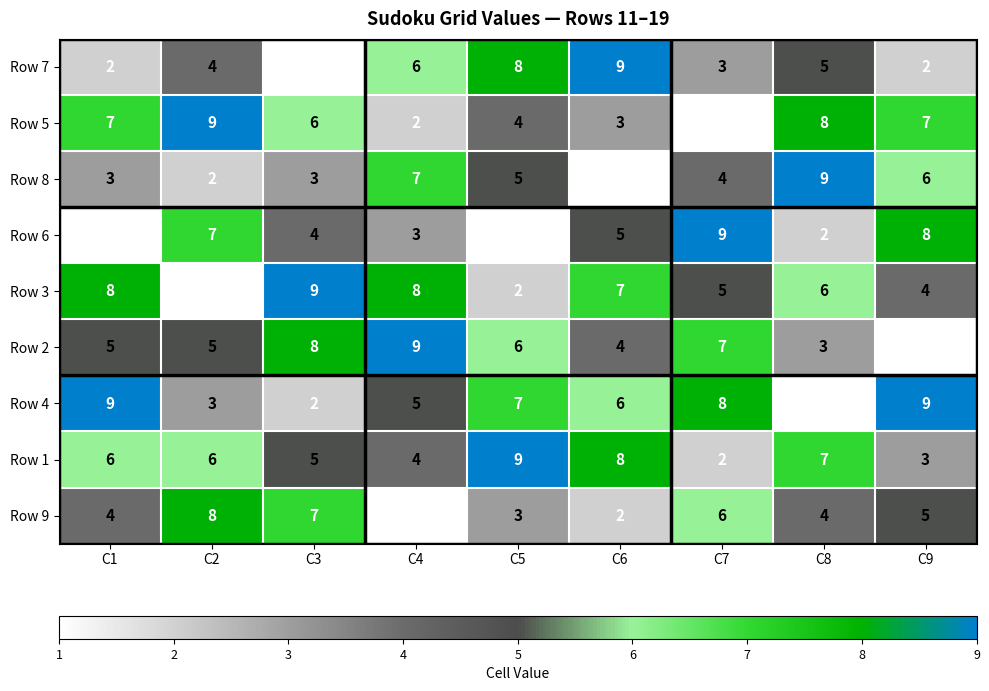

What is the maximum value shown in the chart?

9